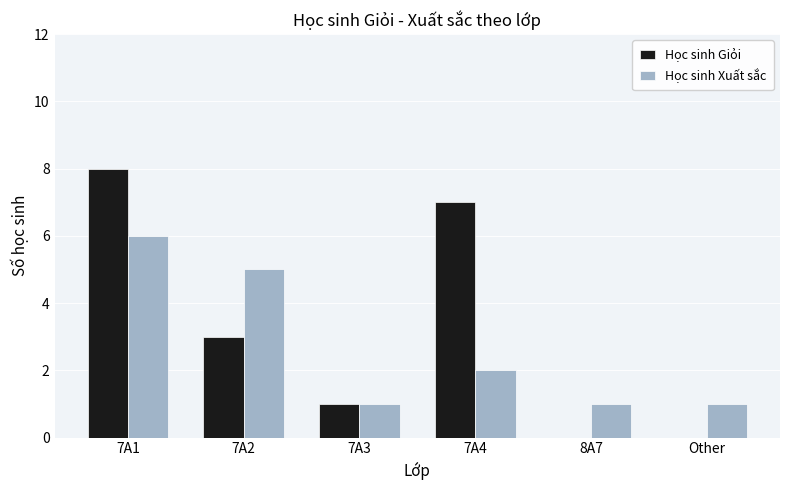

What is the sum of all Học sinh Xuất sắc values?

16